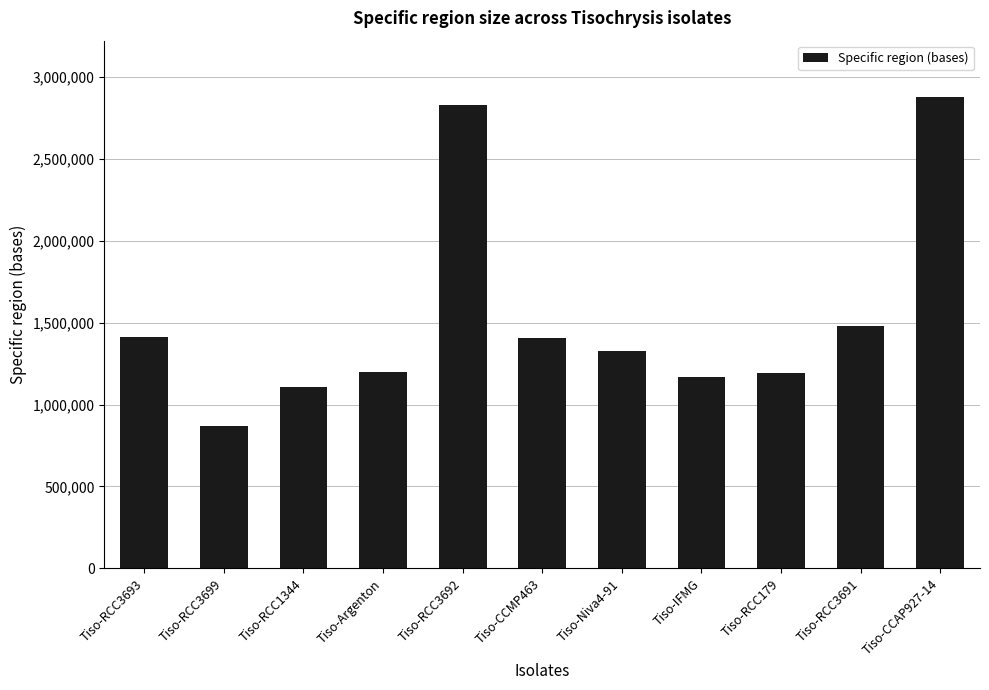

What position from the left is Tiso-RCC3699?

2